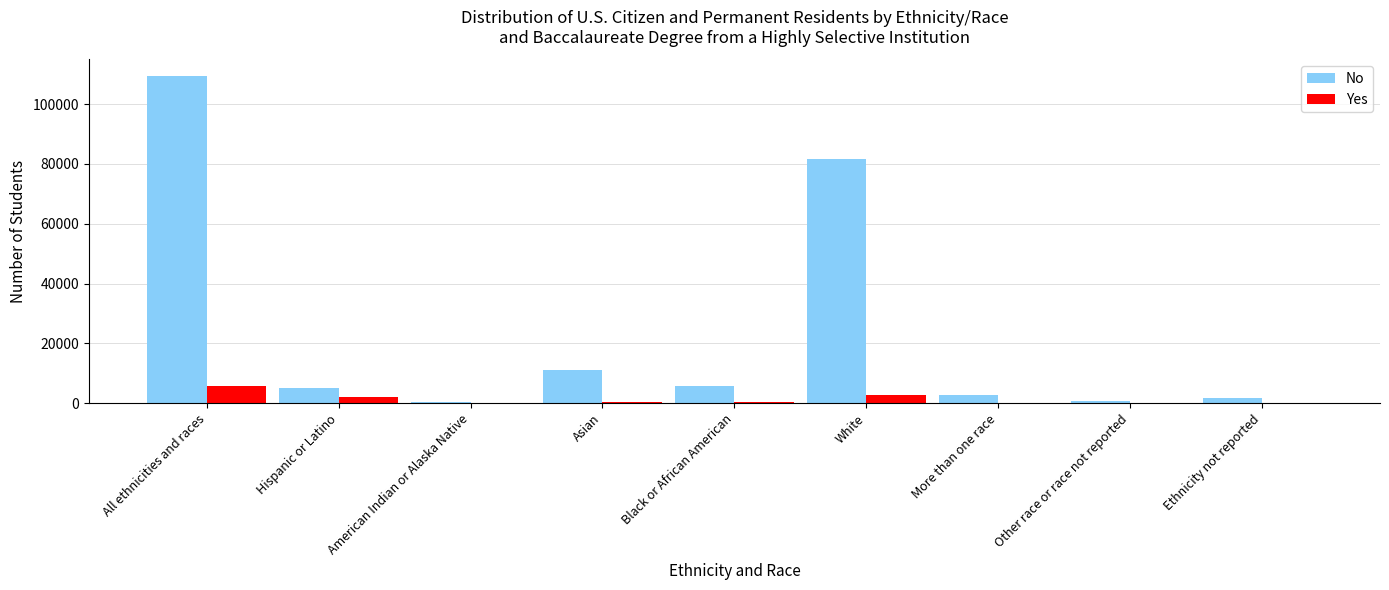

What is the sum of all Yes values?

11644